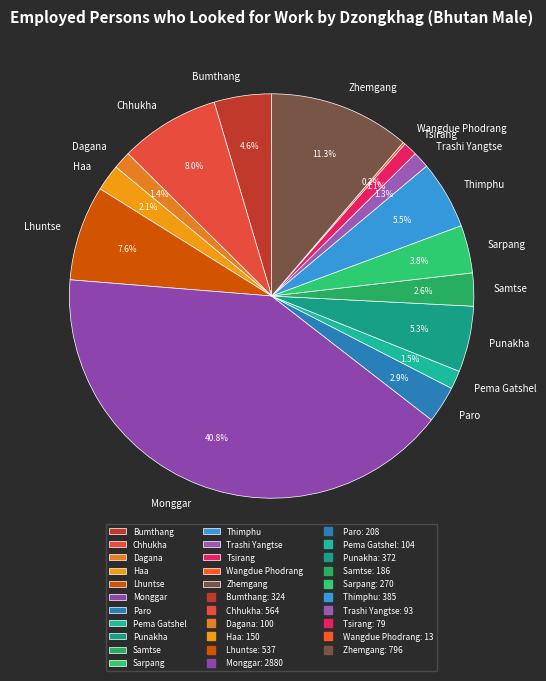

Which category has the biggest portion of the pie?

Monggar